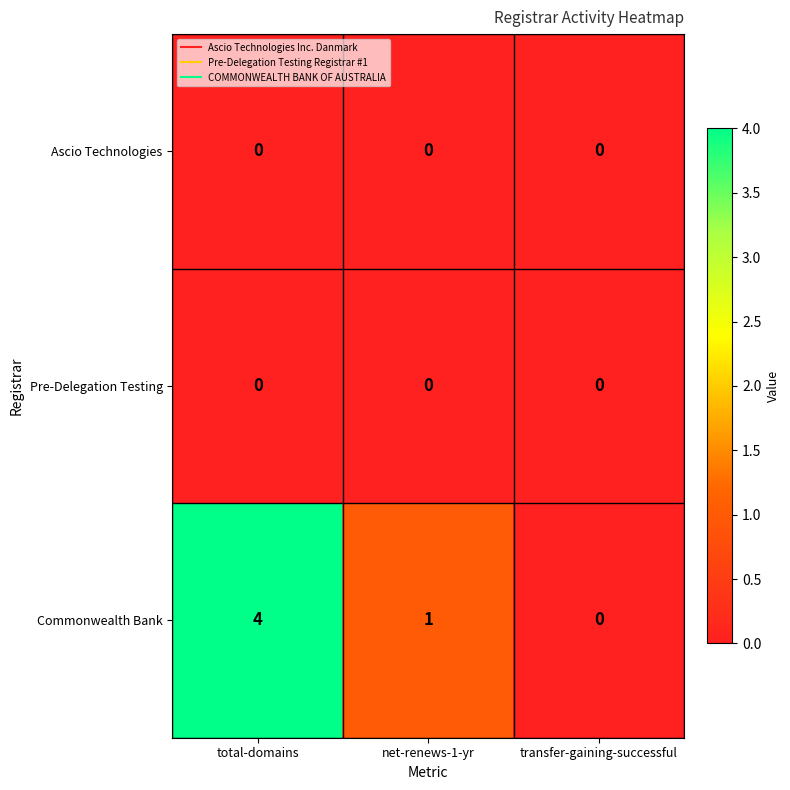

List the labels in order of Commonwealth Bank value, smallest first.

transfer-gaining-successful, net-renews-1-yr, total-domains